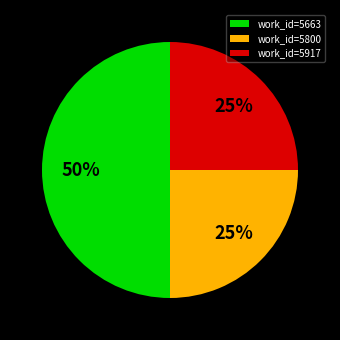

Which has a higher value, work_id=5663 or work_id=5917?

work_id=5663